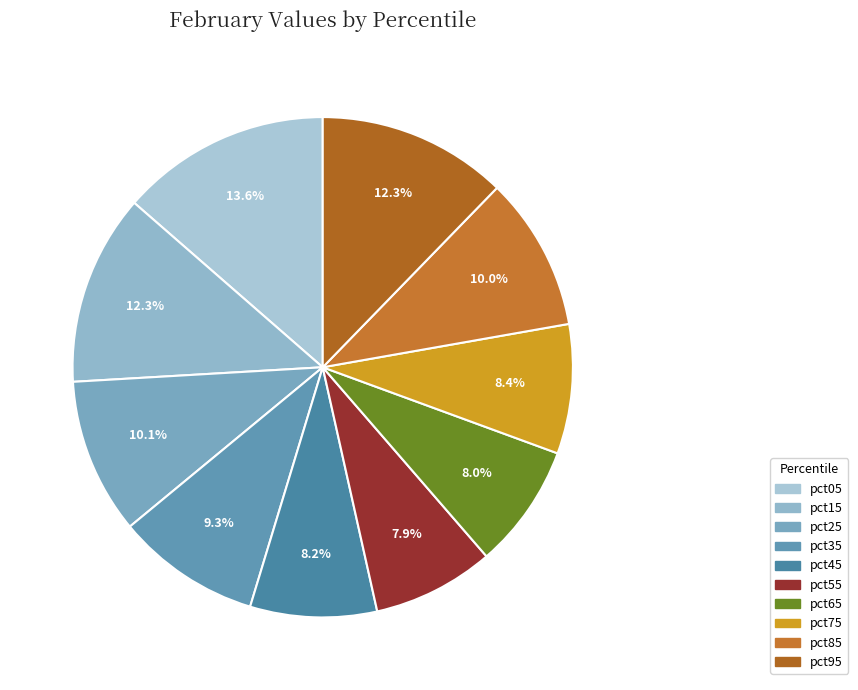

What is the total percentage of pct65 and pct25?

18.1%